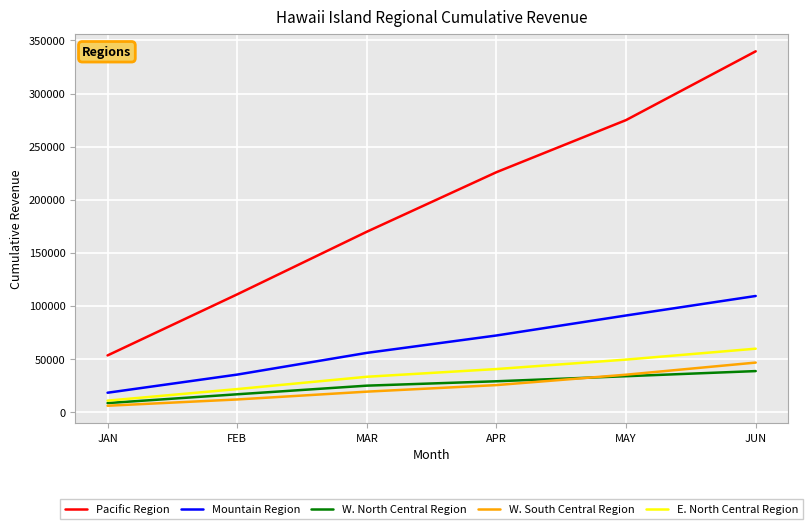

What is the difference between the highest and lowest values at APR?

200477.1